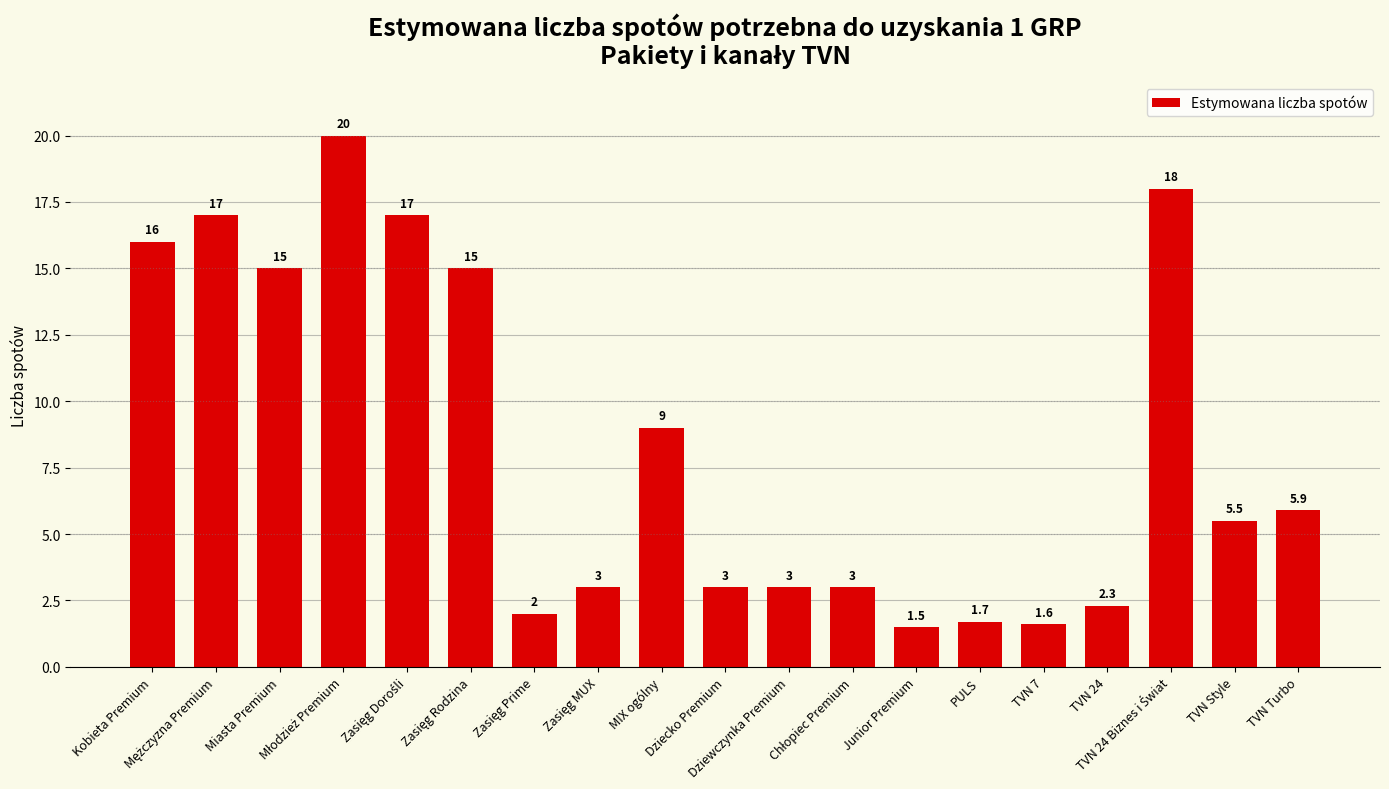

How many data points are less than 5?

9